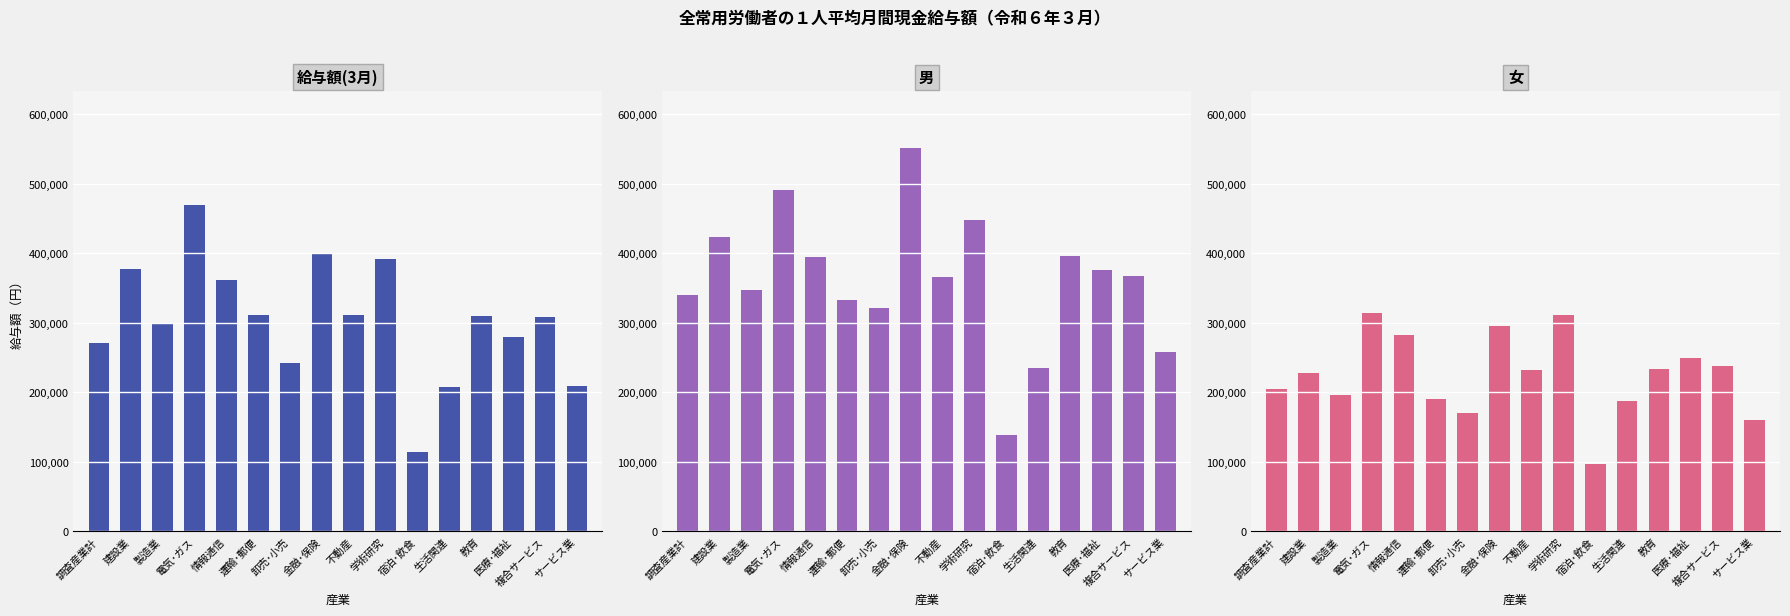

How many groups of bars are there?

16